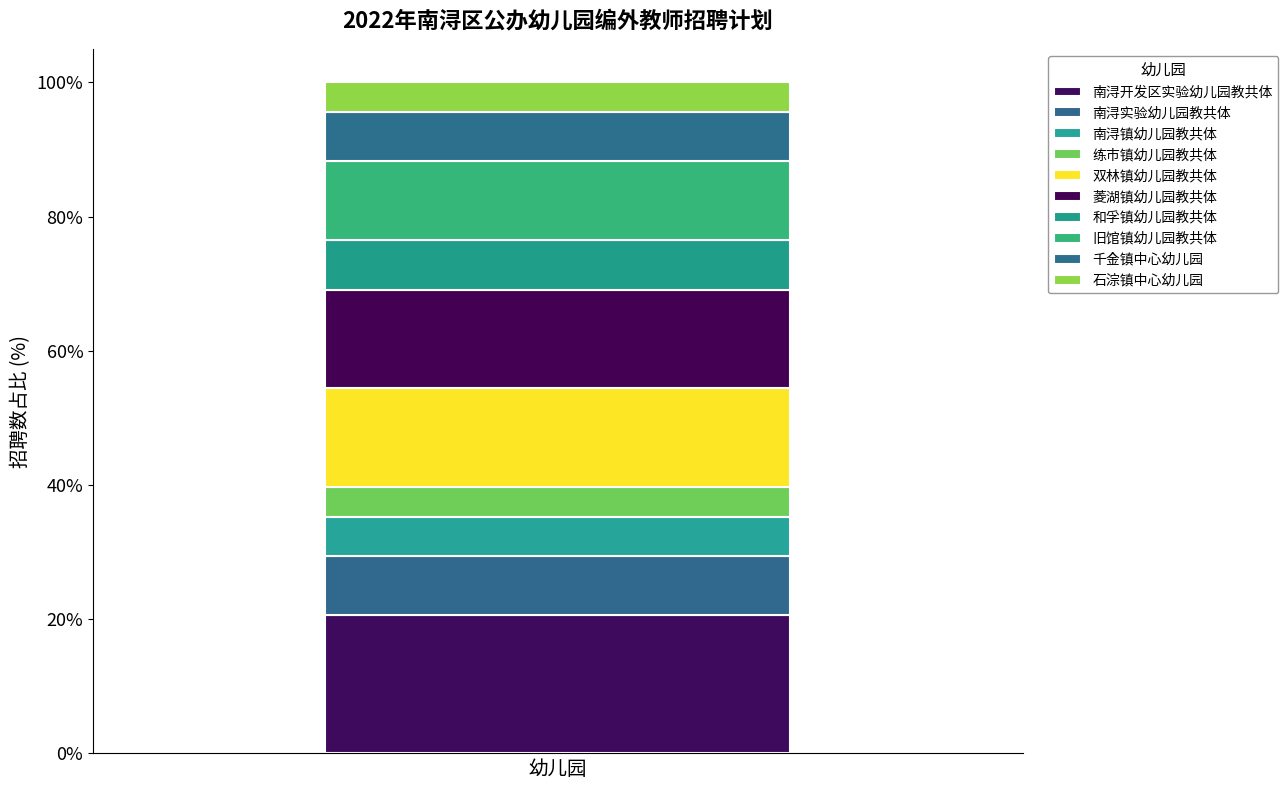

How many bars are there in total?

1